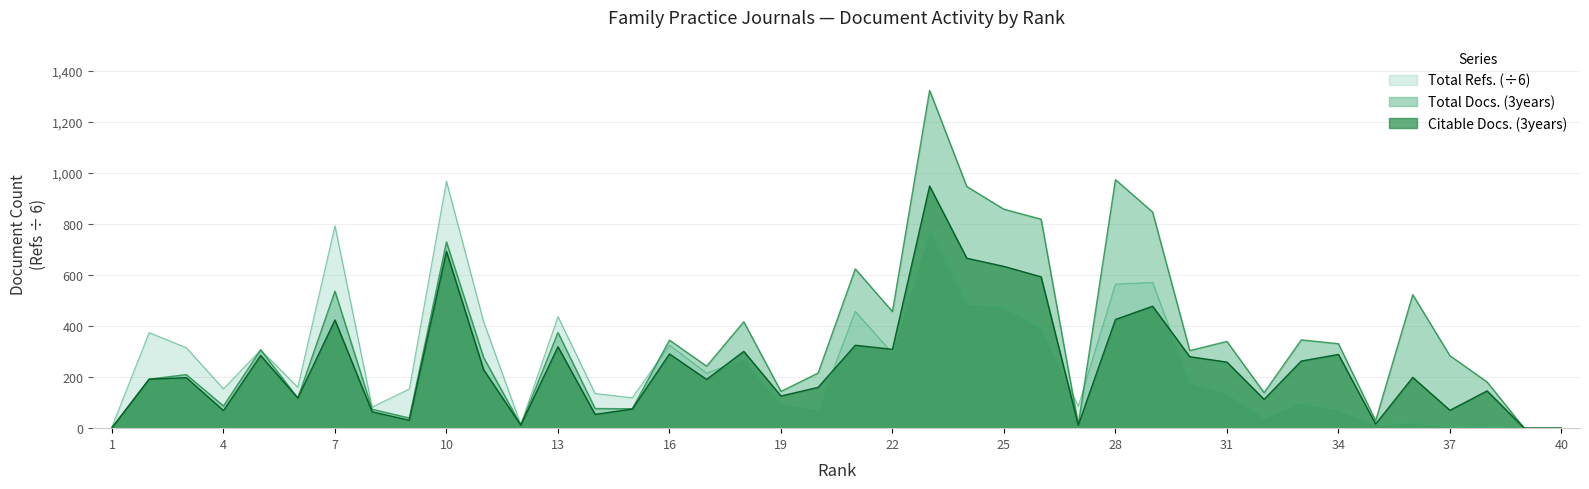

At how many categories does at least one series exceed 522?

10